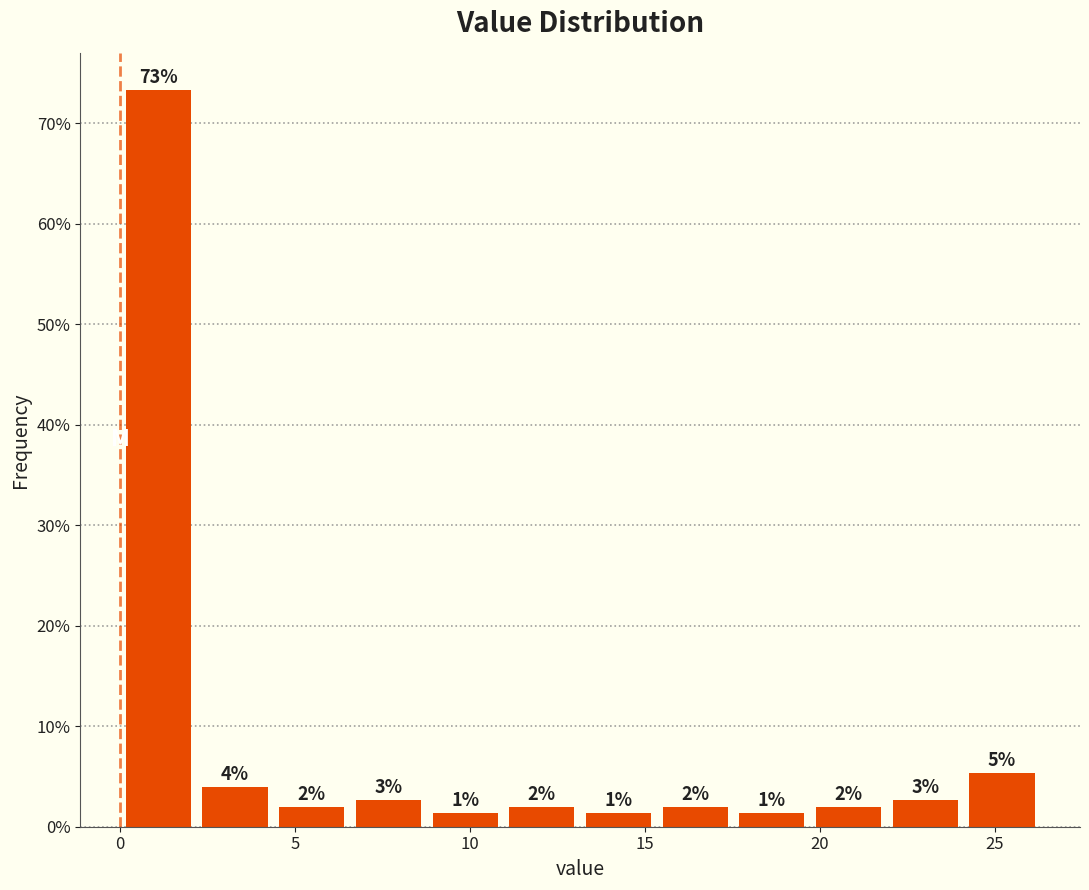

Over which range of the x-axis is the bar tallest?

0.0 to 2.0